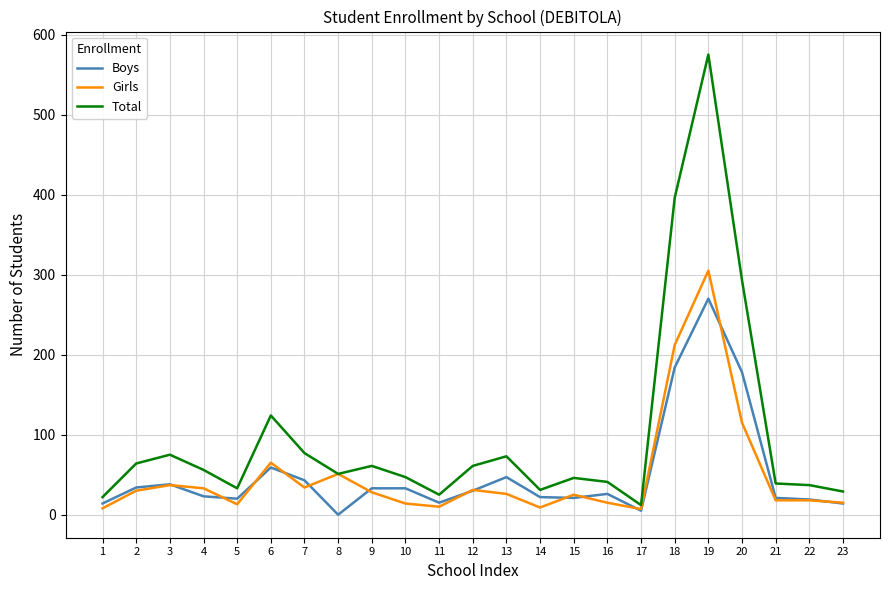

Which series has the largest total across all categories?

Total